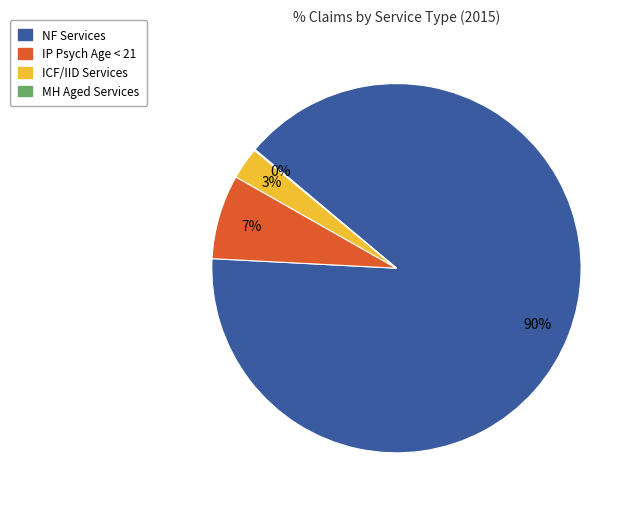

Combined, do ICF/IID Services and NF Services account for over 50%?

Yes